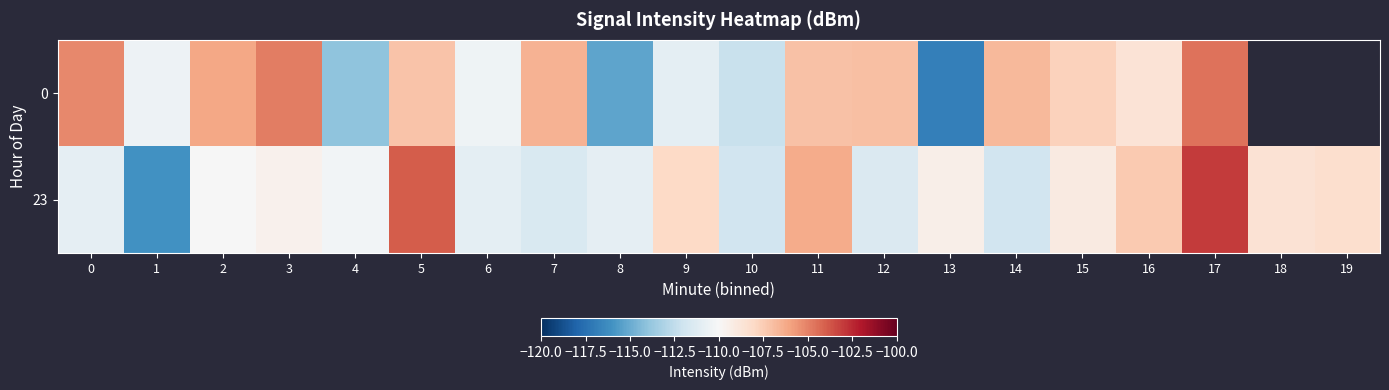

Which category has the highest value in the 23 series?

17